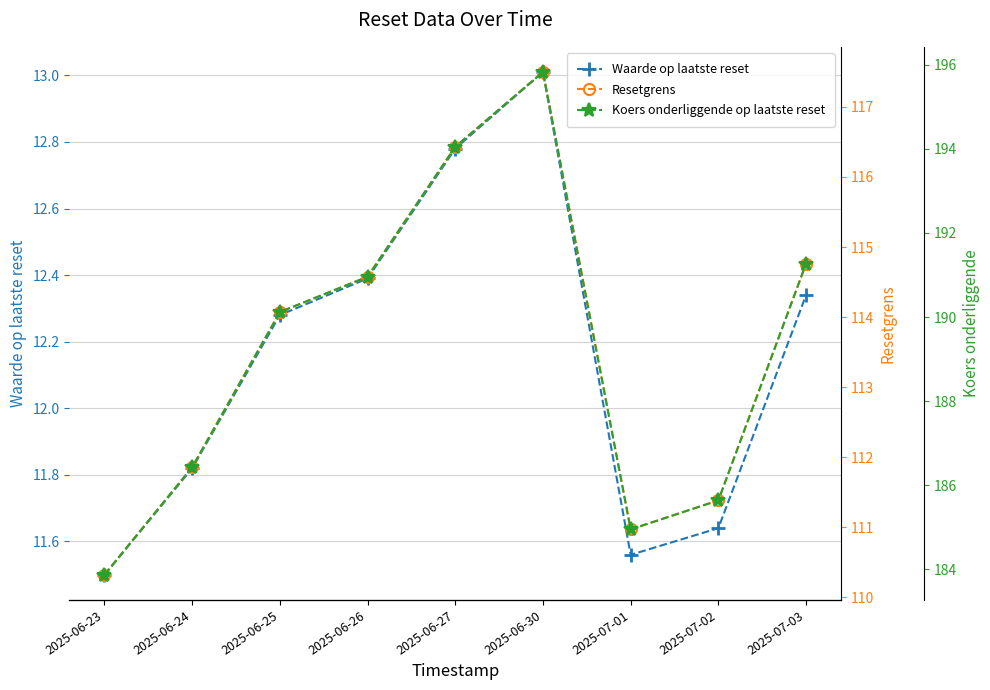

At which label does Resetgrens reach its minimum?

2025-06-23